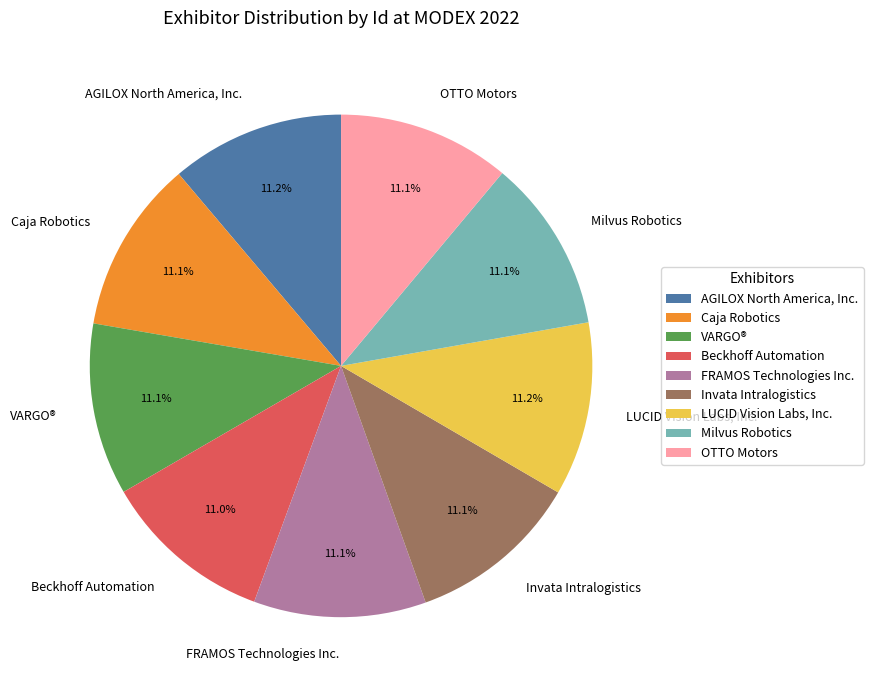

Does any single category account for the majority?

No